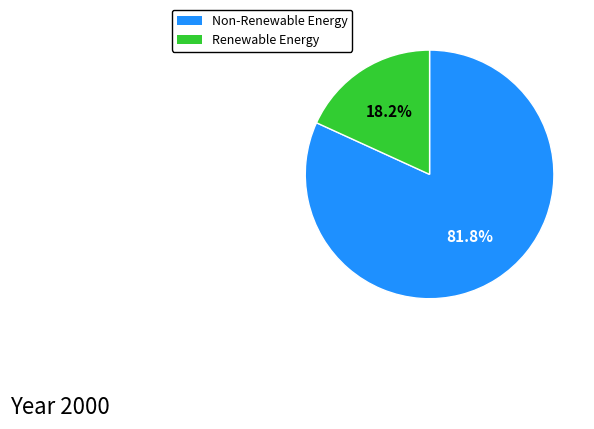

Which category has the smallest portion of the pie?

Renewable Energy